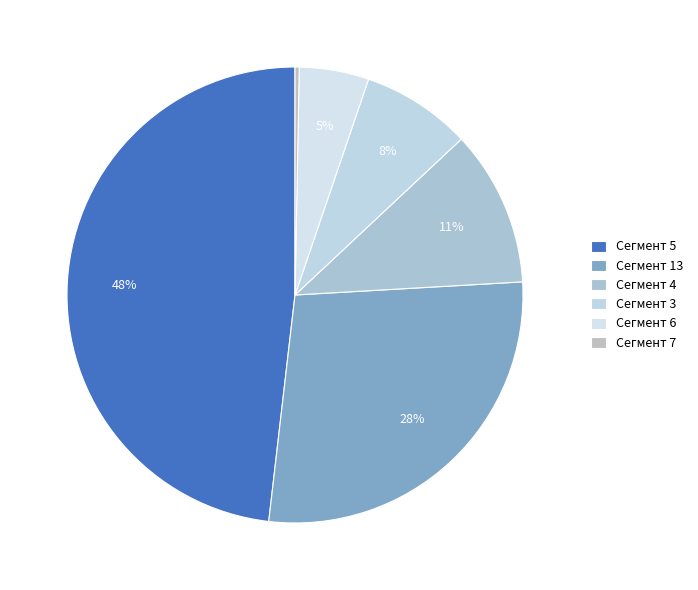

Count the number of slices in the pie.

6